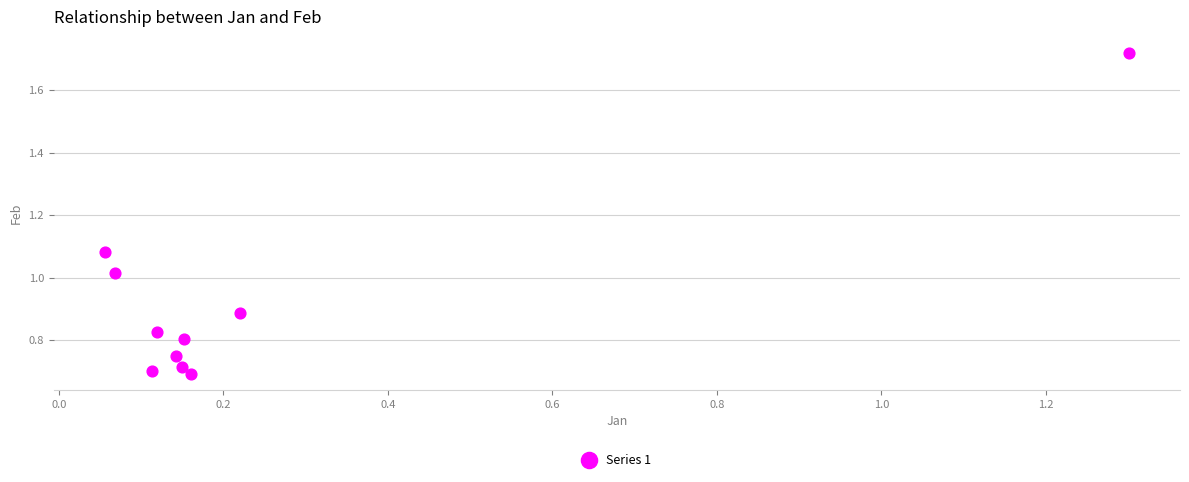

What is the range of X values (max minus min)?

1.2